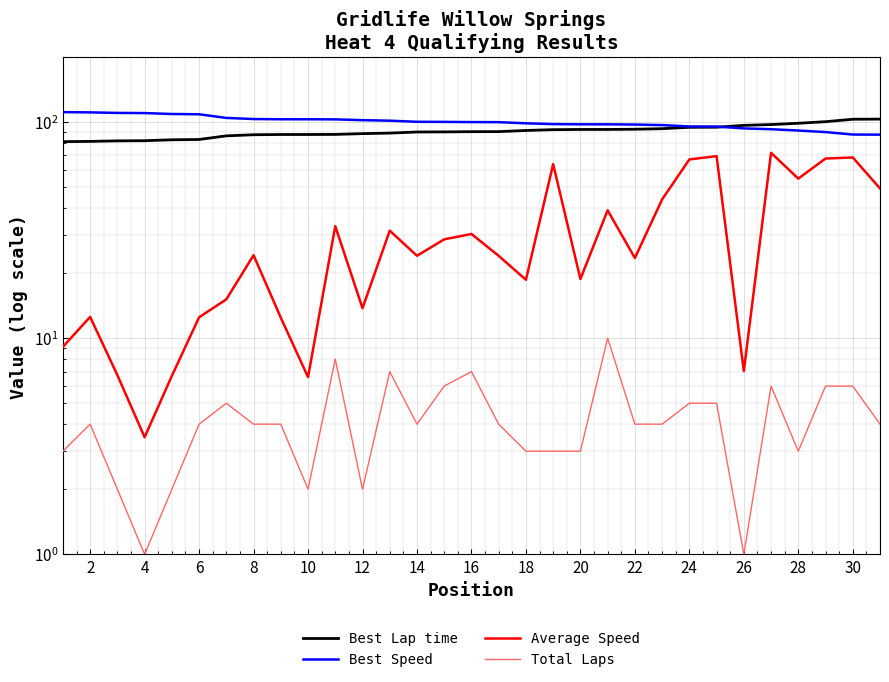

How many data points in Best Speed are above 99?

17